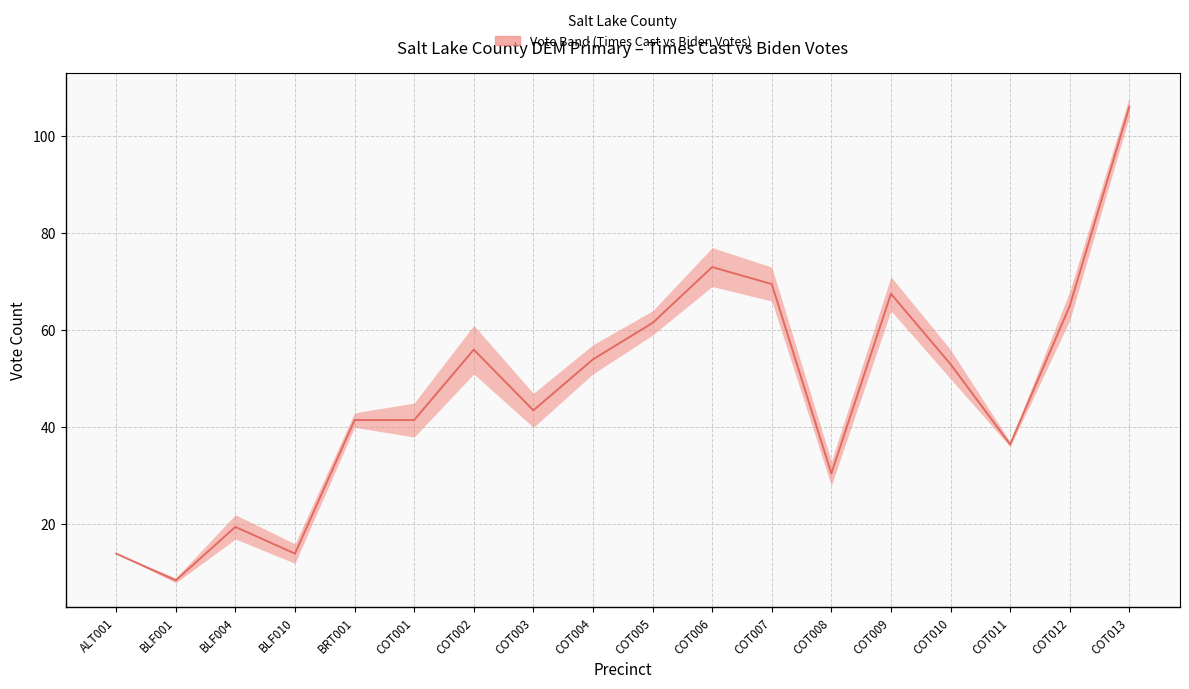

List the labels in order of value, smallest first.

BLF001, ALT001, BLF010, BLF004, COT008, COT011, BRT001, COT001, COT003, COT010, COT004, COT002, COT005, COT012, COT009, COT007, COT006, COT013